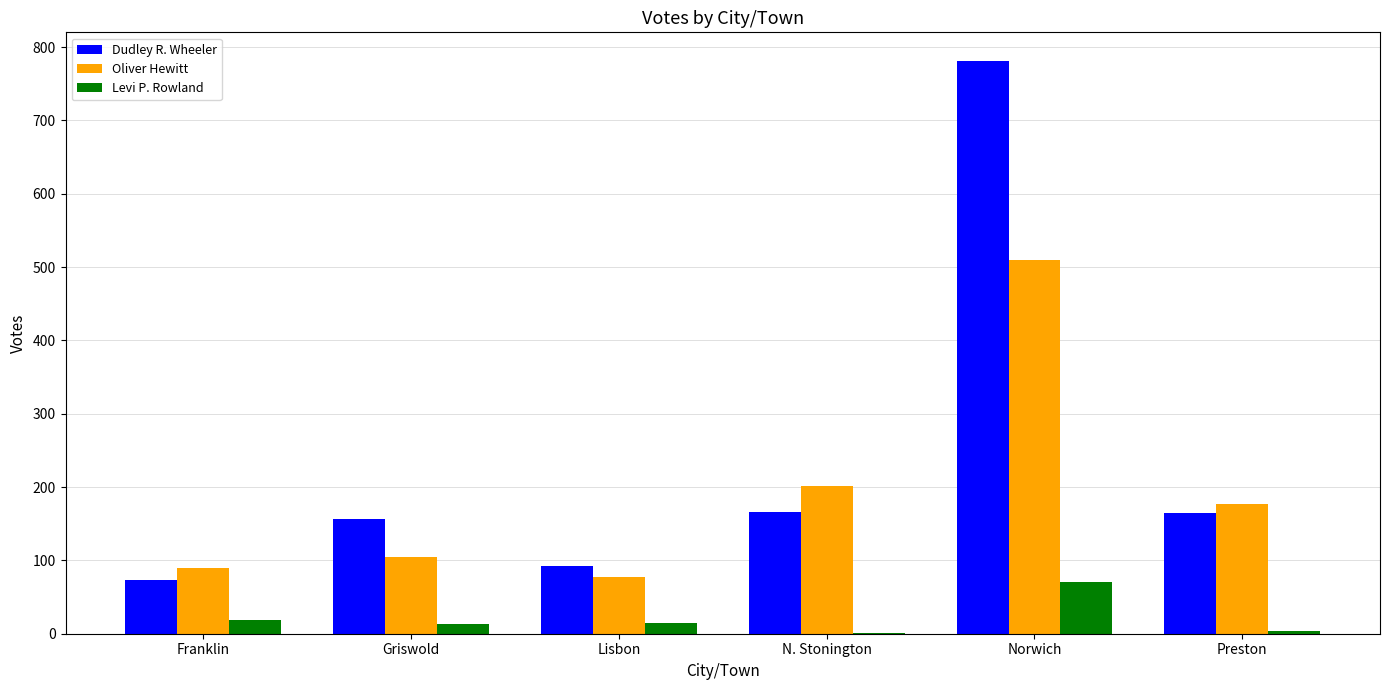

Which series changed the most between Griswold and Norwich?

Dudley R. Wheeler